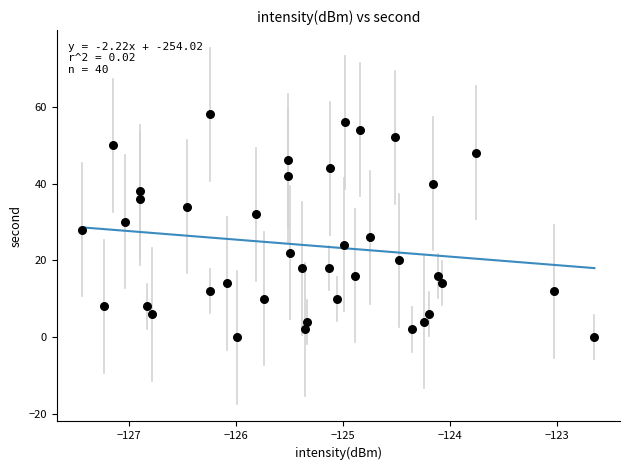

What is the range of Y values (max minus min)?

58